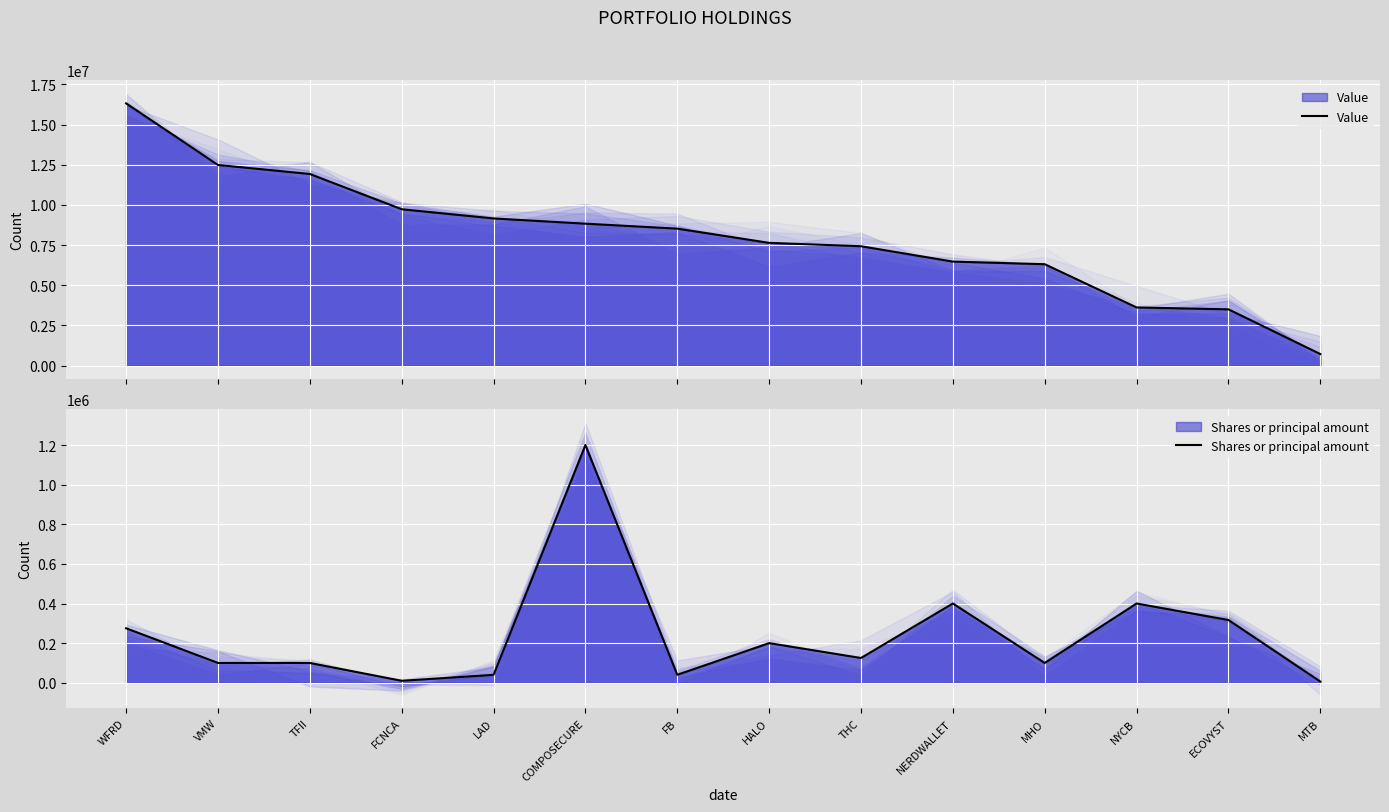

True or false: Shares or principal amount and Value intersect in this chart.

False